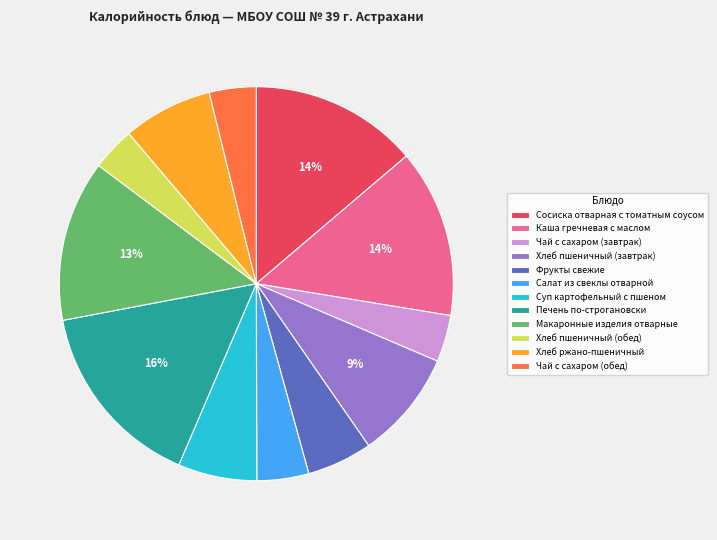

To the nearest percent, what is the difference between the Хлеб ржано-пшеничный and Салат из свеклы отварной slice percentages?

3%